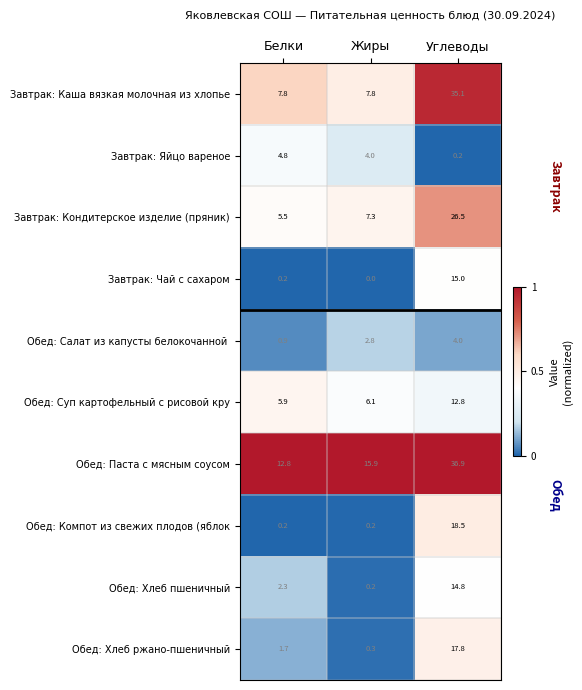

Is it true that Обед: Паста с мясным соусом equals 12.8 at Белки?

True